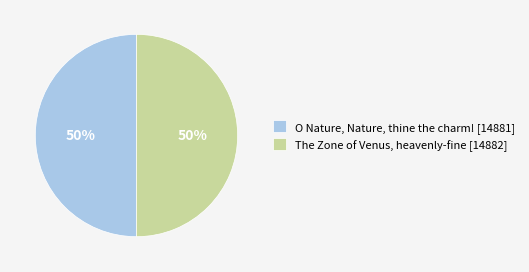

To the nearest percent, what is the combined percentage of O Nature, Nature, thine the charm! and The Zone of Venus, heavenly-fine?

100%